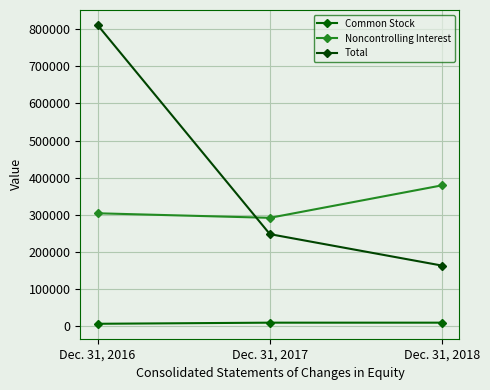

Is it true that Common Stock equals 9894 at Dec. 31, 2018?

True